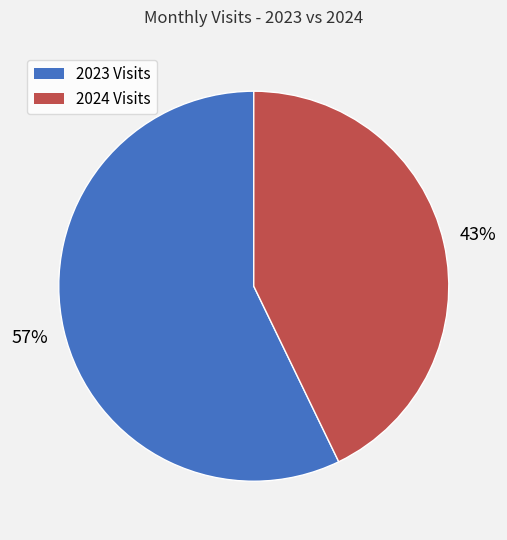

To the nearest percent, what is the difference between the largest and smallest slice percentages?

14%